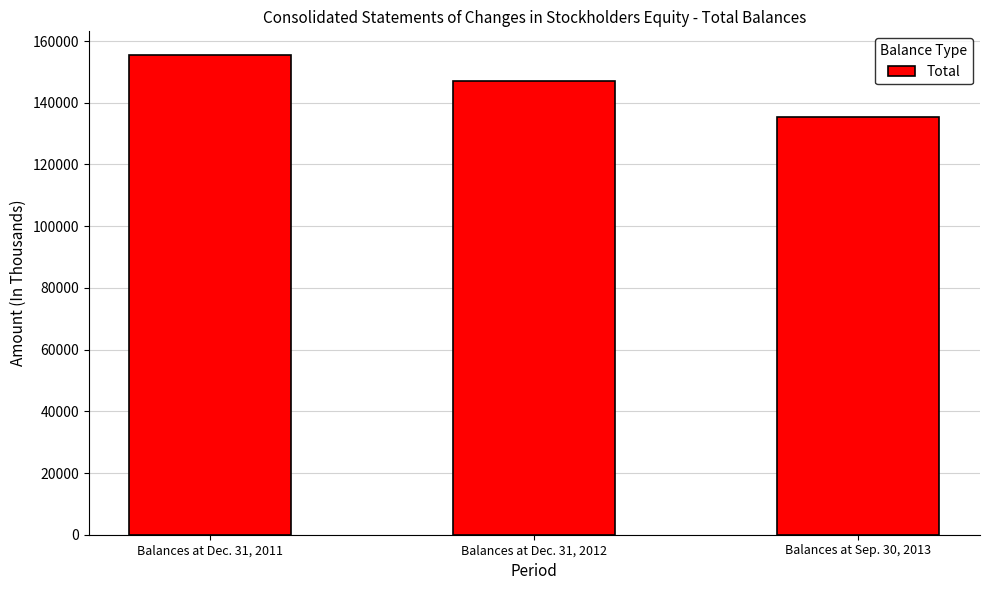

What is the label of the 3rd bar from the right?

Balances at Dec. 31, 2011